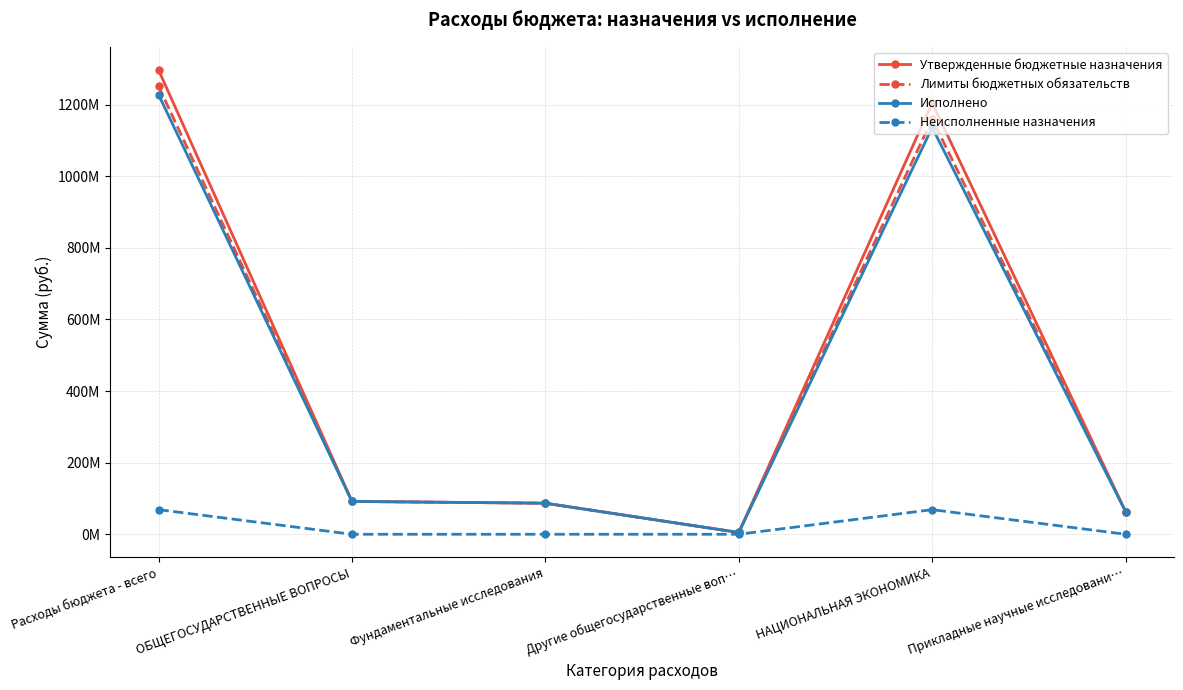

Is this an area chart (filled region under the line)?

No